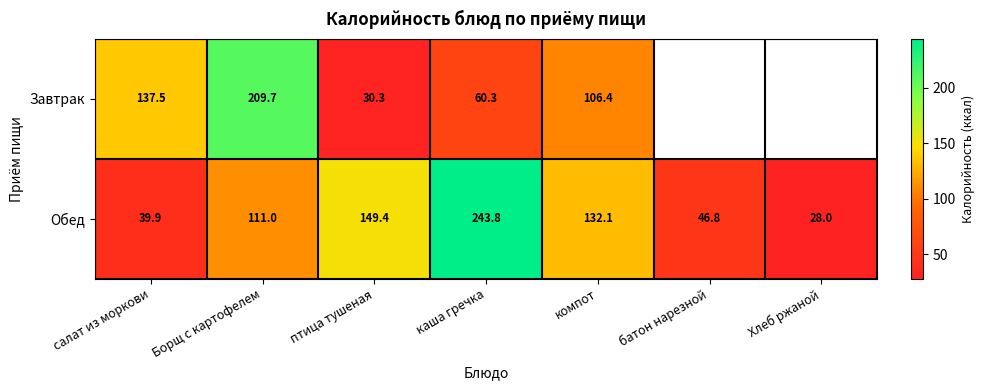

How many series are shown in this chart?

2